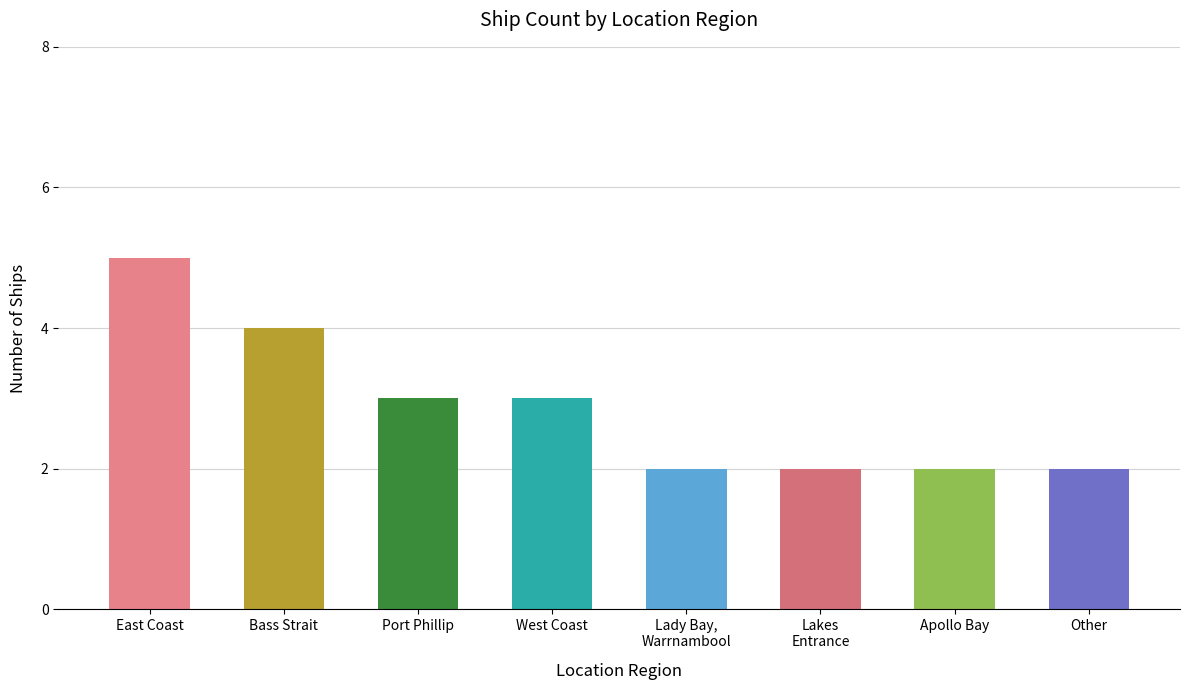

What is the maximum value shown in the chart?

5